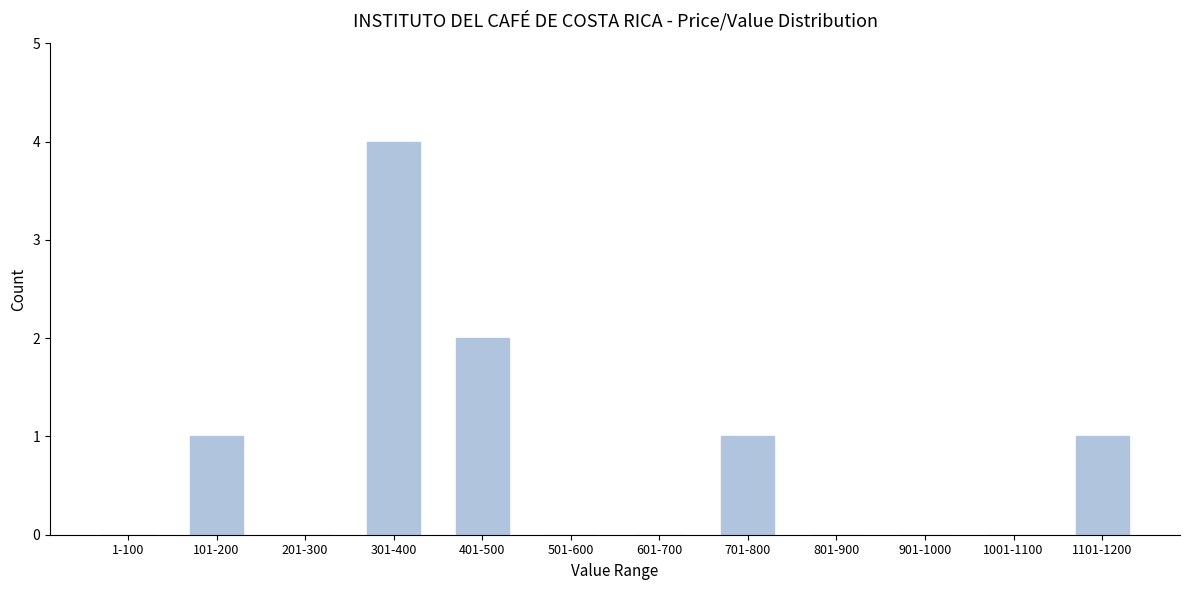

Reading left to right, extract all data points from this chart.

1-100=0	101-200=1	201-300=0	301-400=4	401-500=2	501-600=0	601-700=0	701-800=1	801-900=0	901-1000=0	1001-1100=0	1101-1200=1